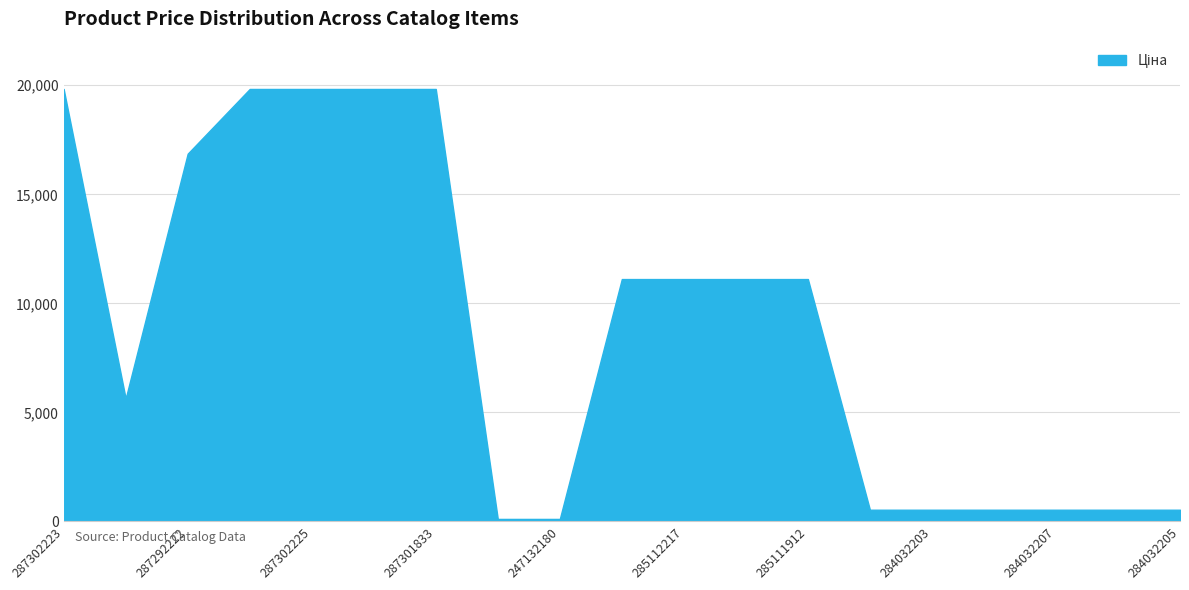

How many lines are shown in the chart?

1